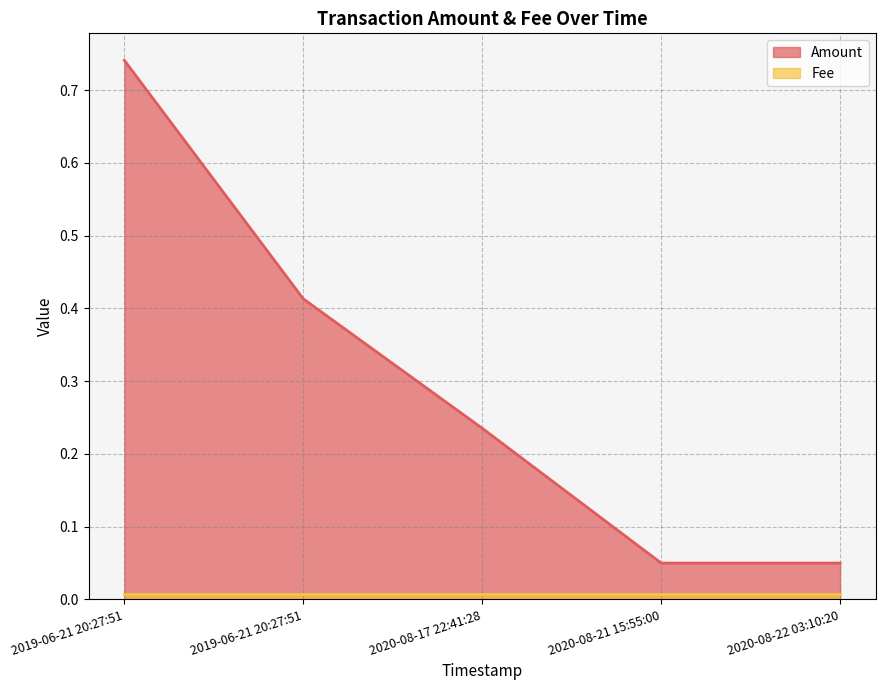

Reading left to right, what are all the values shown in this chart?

2019-06-21 20:27:51=0.7	2019-06-21 20:27:51=0.4	2020-08-17 22:41:28=0.2	2020-08-21 15:55:00=0.1	2020-08-22 03:10:20=0.1